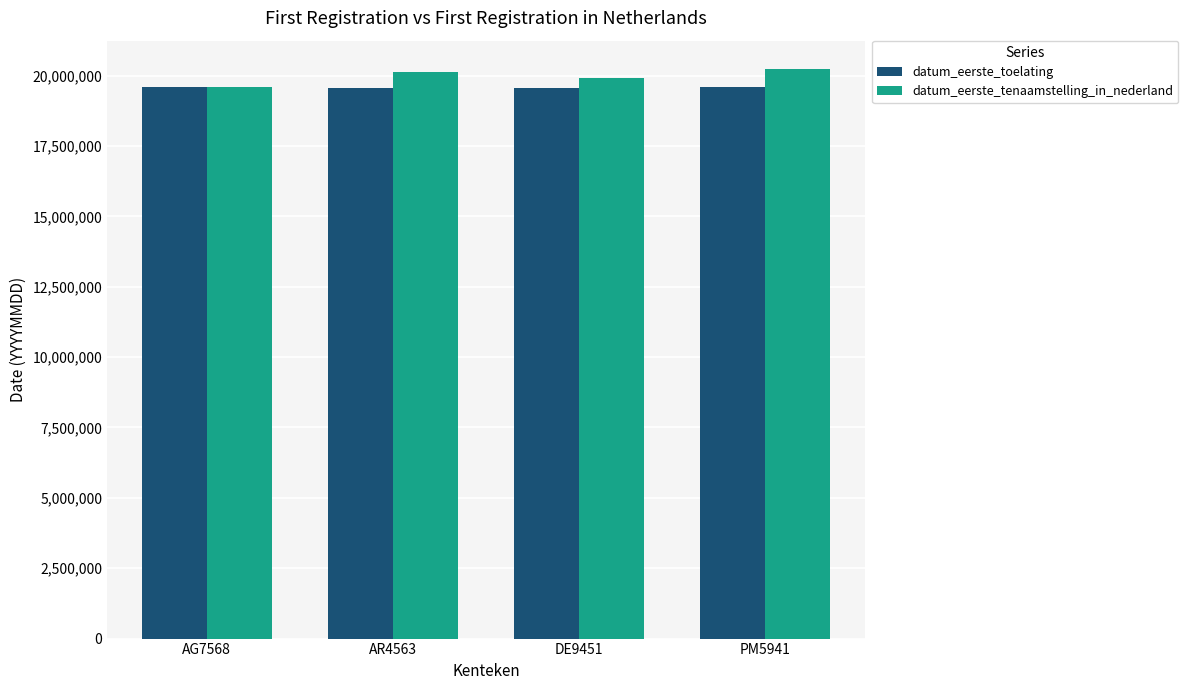

What is the difference between the datum_eerste_toelating values at PM5941 and AR4563?

39796